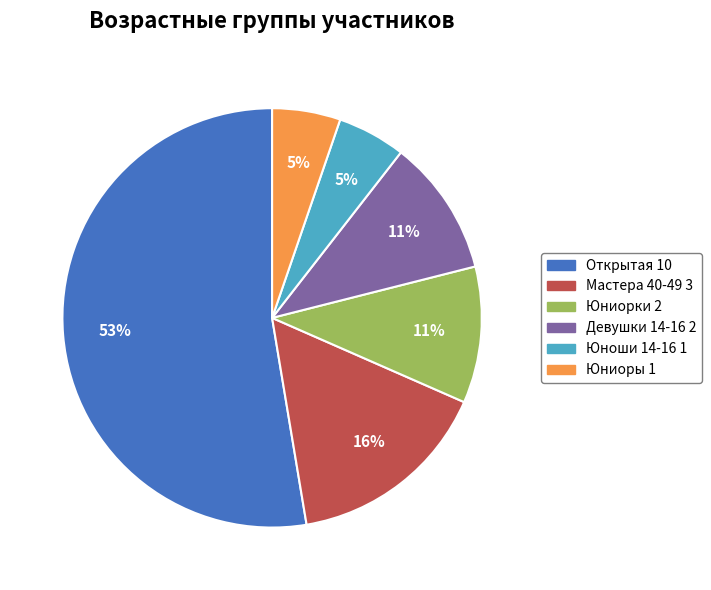

True or false: Юноши 14-16 accounts for 5% of the total.

True